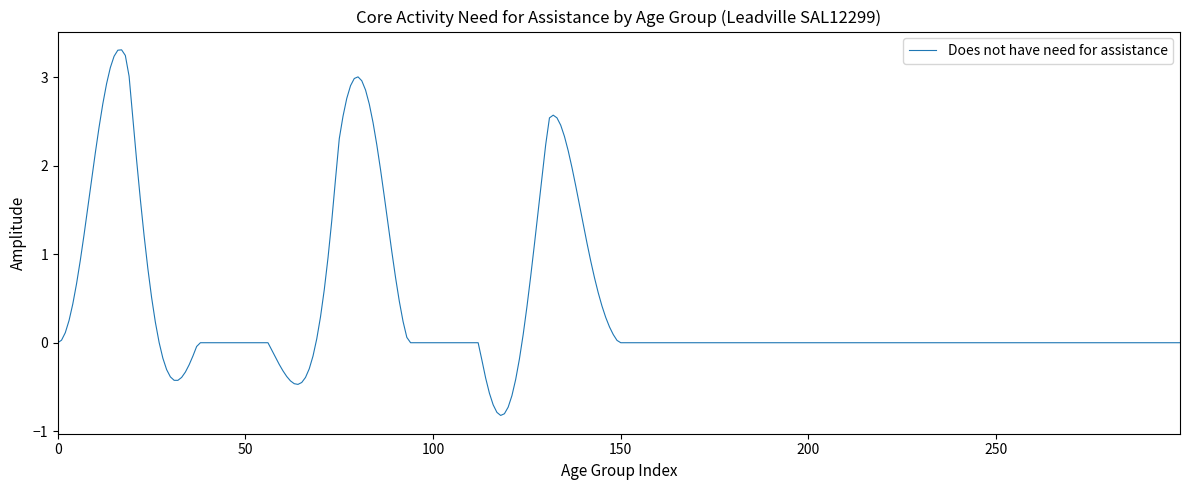

How many lines are shown in the chart?

1